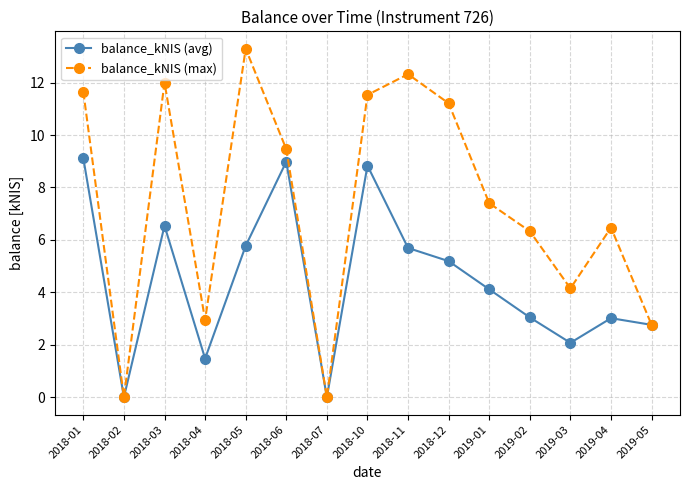

Which category has the highest value across all series?

2018-05